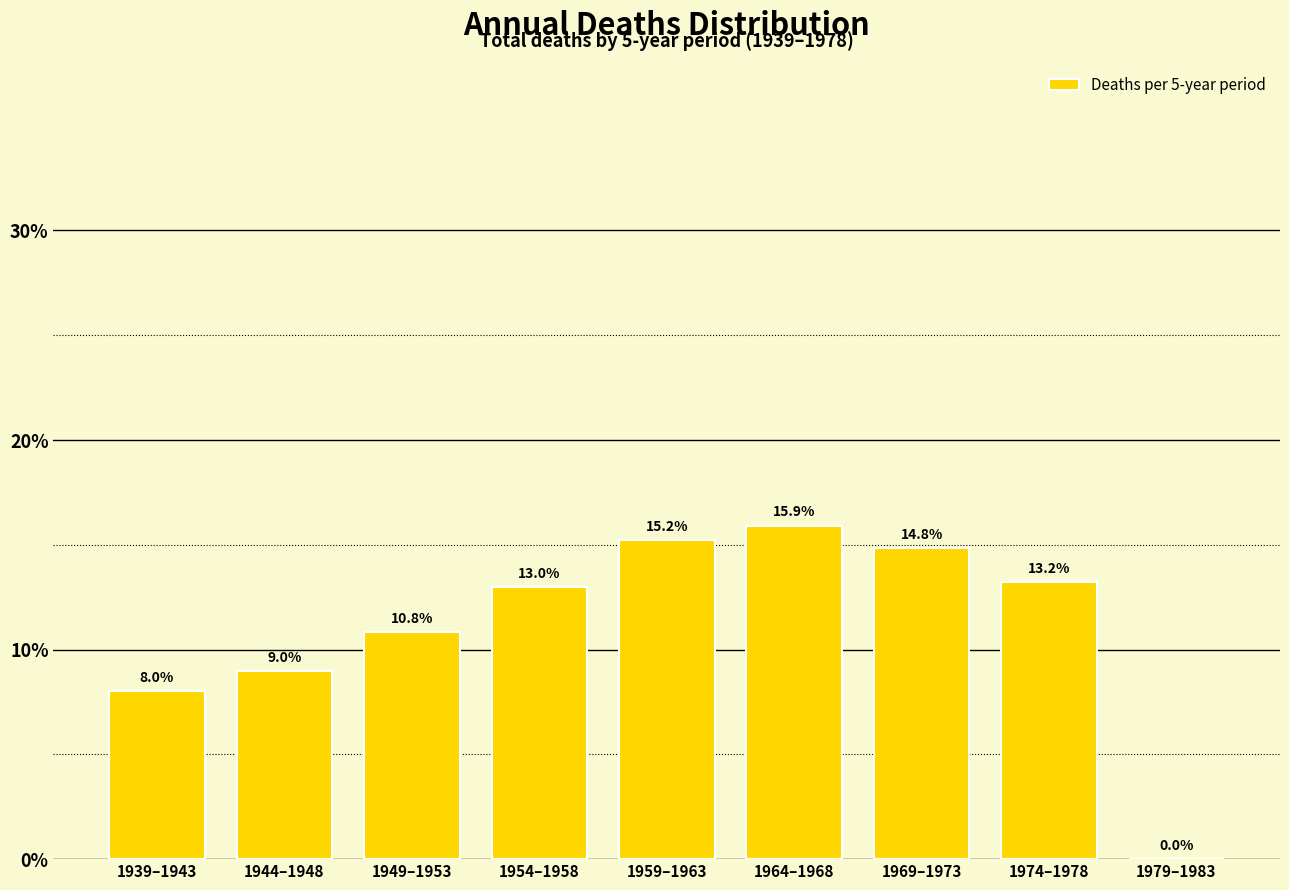

Reading left to right, list all the values displayed in this chart.

1939–1943=8.0	1944–1948=9.0	1949–1953=10.8	1954–1958=13.0	1959–1963=15.2	1964–1968=15.9	1969–1973=14.8	1974–1978=13.2	1979–1983=0.0